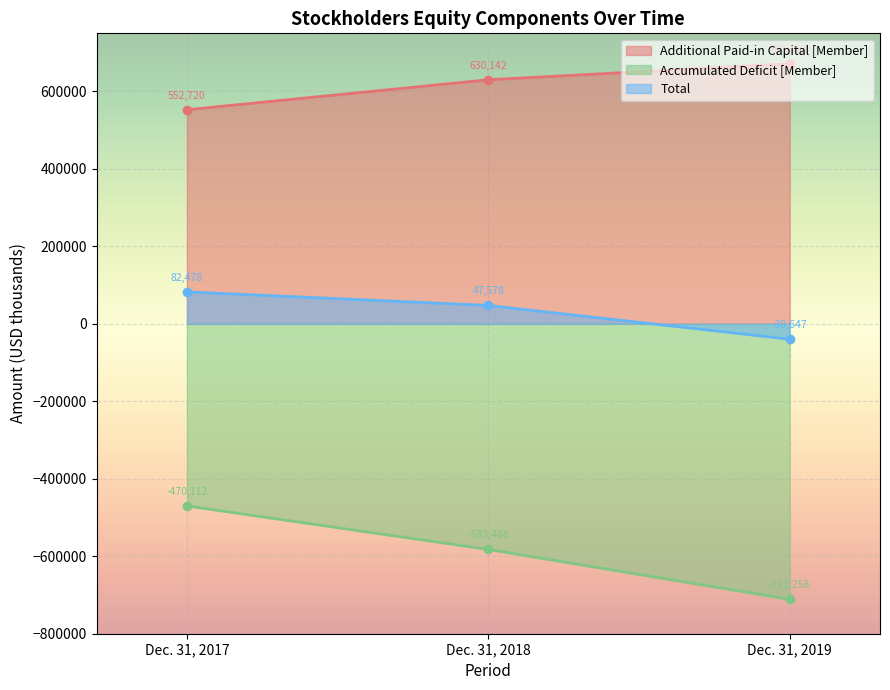

Which series changed the most between Dec. 31, 2017 and Dec. 31, 2019?

Accumulated Deficit [Member]